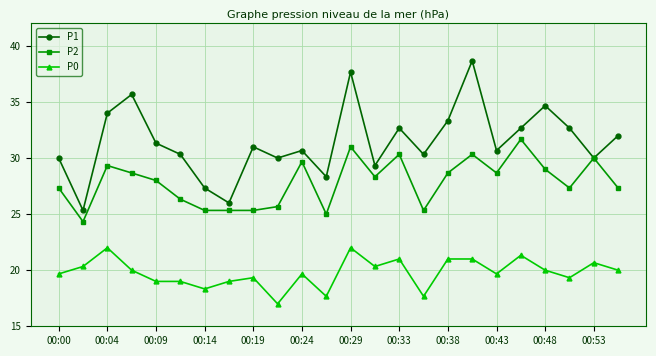

Which series has the largest total across all categories?

P1